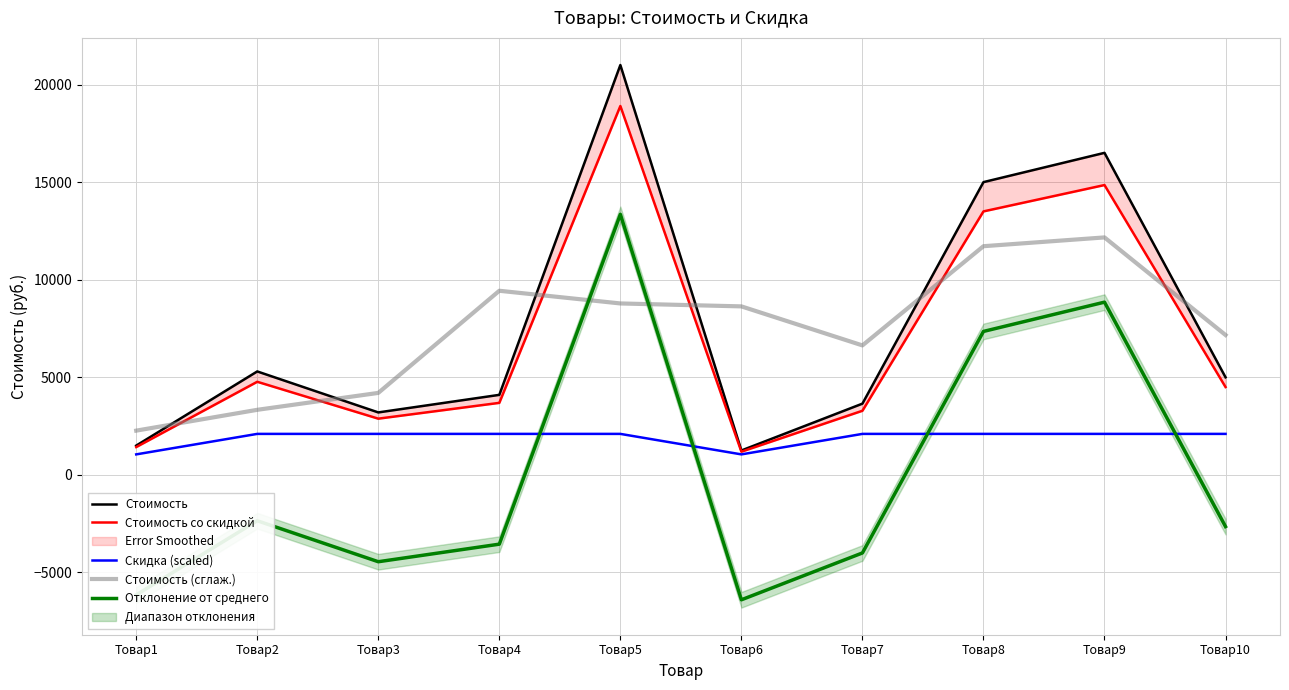

At which label is Стоимость (сглаж.) closest to 7216?

Товар10